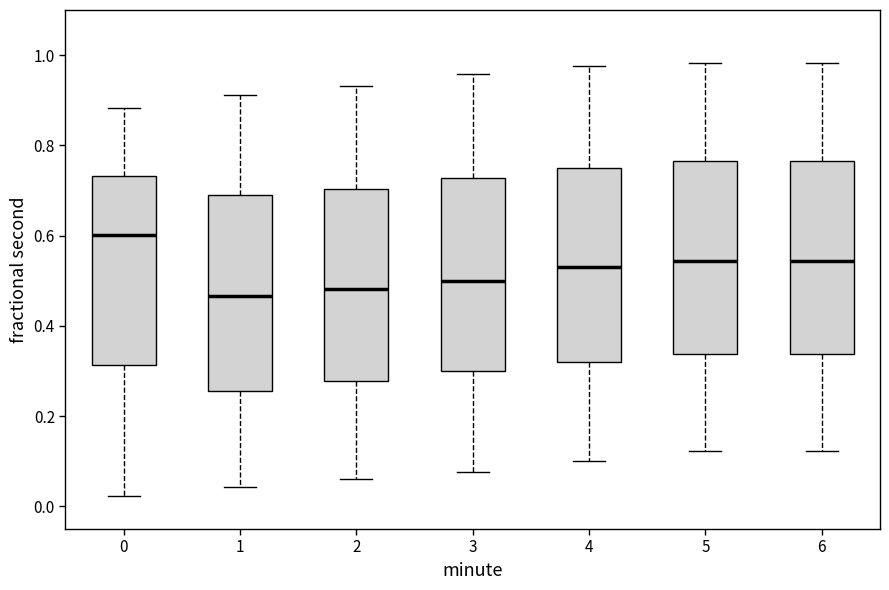

Reading left to right, read every box against the y-axis: the position of its median line, the range the box covers, and the ends of its whiskers. The values are not printed on the chart, so give them approximately, as read against the axis.

0: median 0.60, box 0.32 to 0.74, whiskers 0.02 to 0.88
1: median 0.46, box 0.26 to 0.70, whiskers 0.04 to 0.92
2: median 0.48, box 0.28 to 0.70, whiskers 0.06 to 0.94
3: median 0.50, box 0.30 to 0.72, whiskers 0.08 to 0.96
4: median 0.54, box 0.32 to 0.76, whiskers 0.10 to 0.98
5: median 0.54, box 0.34 to 0.76, whiskers 0.12 to 0.98
6: median 0.54, box 0.34 to 0.76, whiskers 0.12 to 0.98